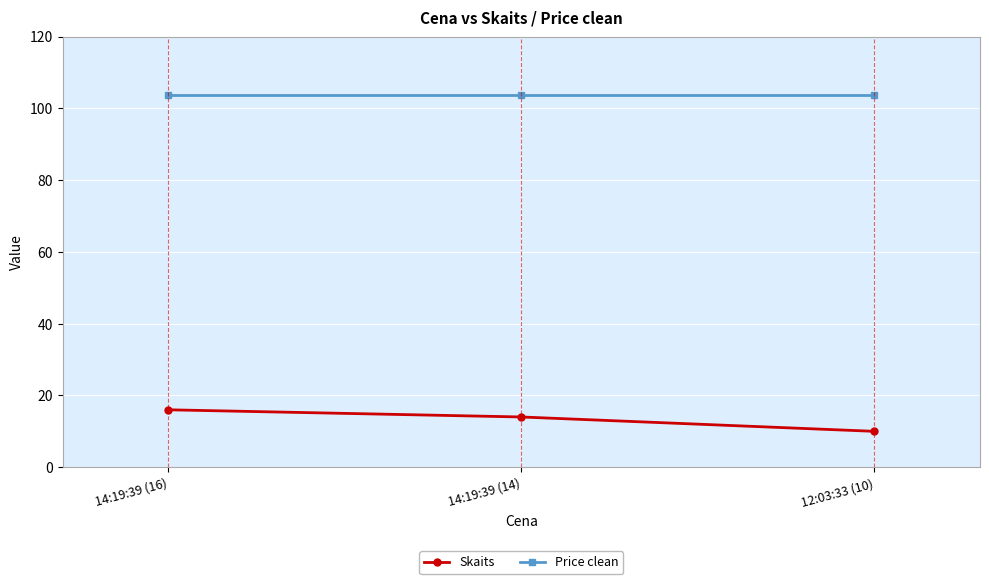

At which label does Skaits reach its peak?

14:19:39 (16)